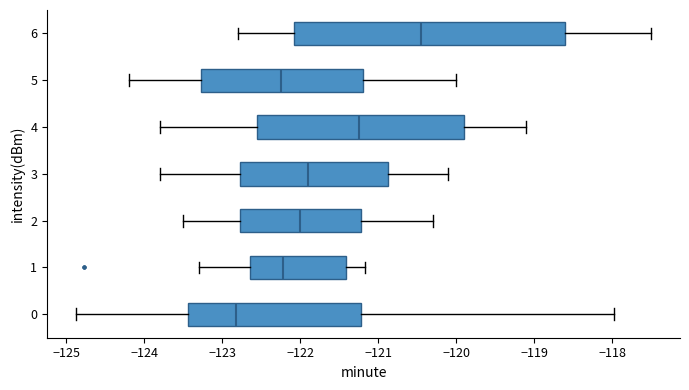

Reading bottom to top, transcribe this box plot: for each box, give where its median line is, the range the box spans, and where its two whiskers end, as read against the x-axis. The values are not printed on the chart, so give them approximately, as read against the axis.

0: median -122.8, box -123.4 to -121.2, whiskers -124.9 to -118.0
1: median -122.2, box -122.6 to -121.4, whiskers -123.3 to -121.2
2: median -122.0, box -122.8 to -121.2, whiskers -123.5 to -120.3
3: median -121.9, box -122.8 to -120.9, whiskers -123.8 to -120.1
4: median -121.2, box -122.5 to -119.9, whiskers -123.8 to -119.1
5: median -122.2, box -123.3 to -121.2, whiskers -124.2 to -120.0
6: median -120.4, box -122.1 to -118.6, whiskers -122.8 to -117.5